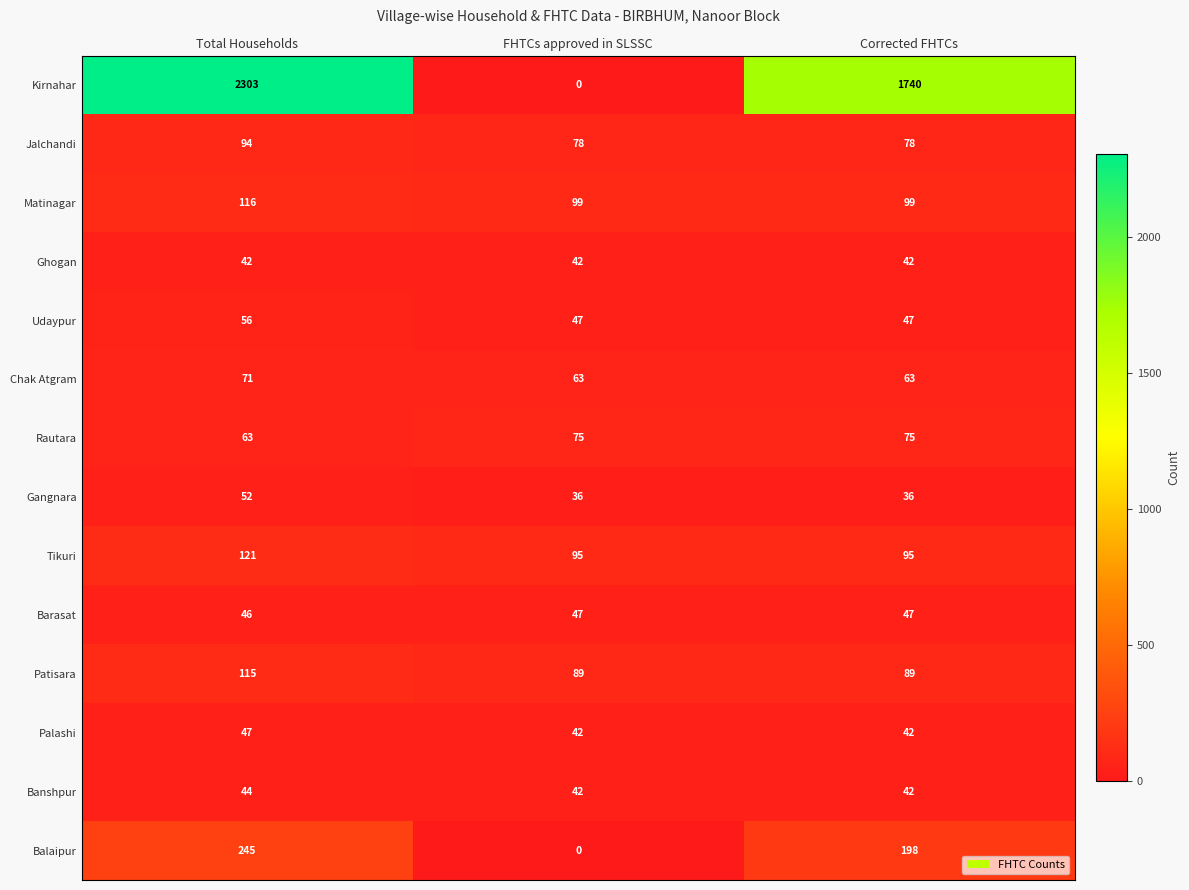

What is the total value across all series at FHTCs approved in SLSSC?

755